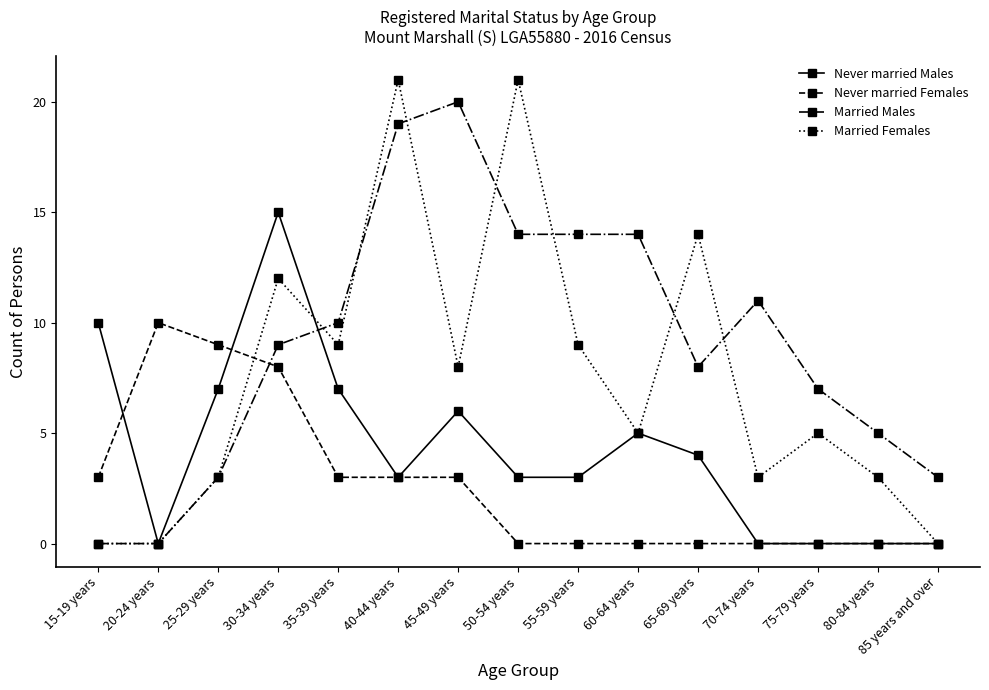

Rank the series at 50-54 years from highest to lowest value.

Married Females, Married Males, Never married Males, Never married Females